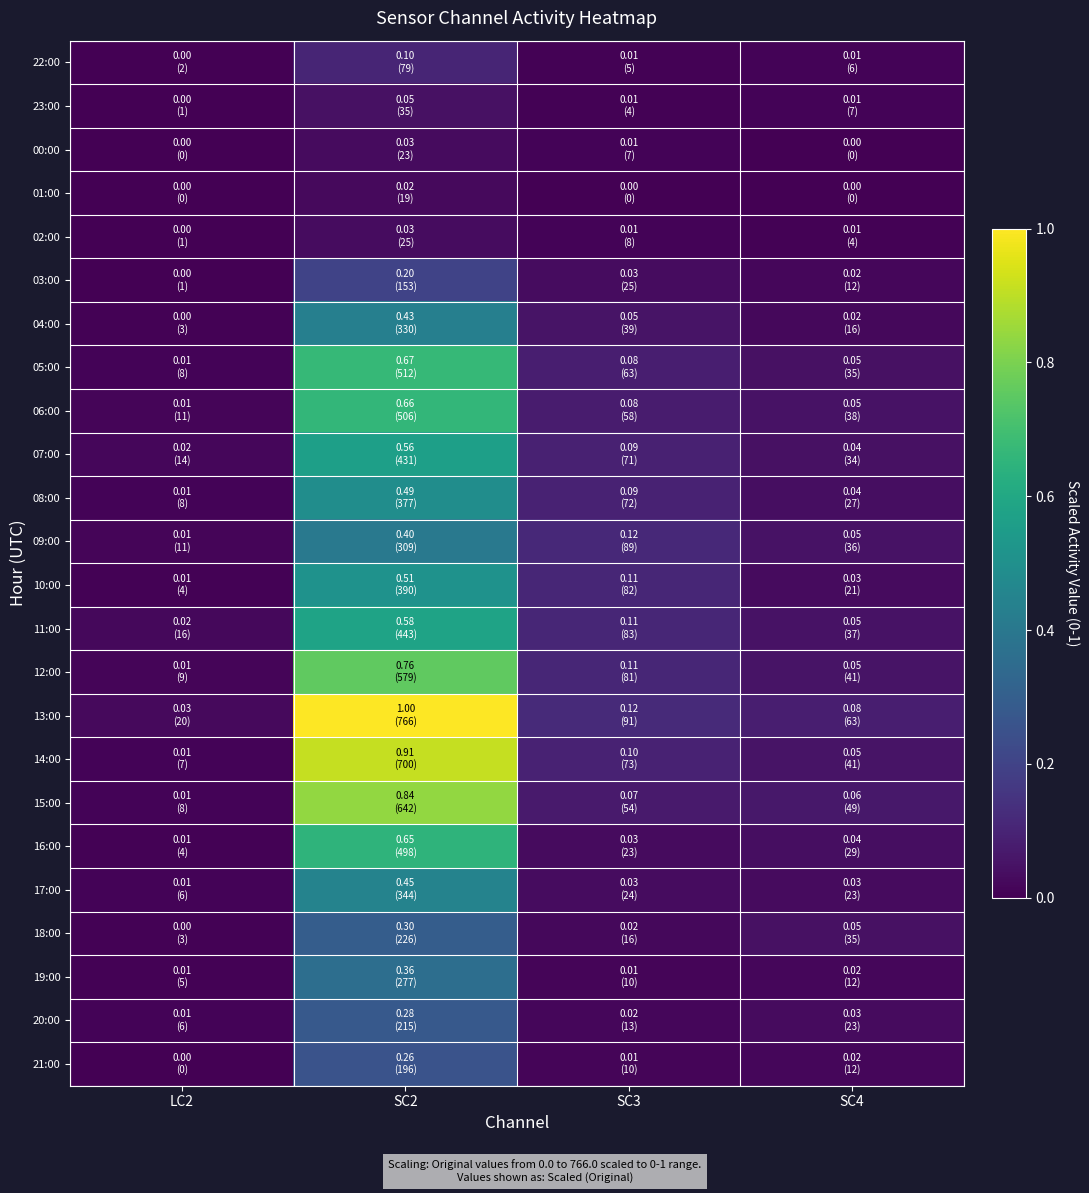

At how many categories does at least one series exceed 0?

4